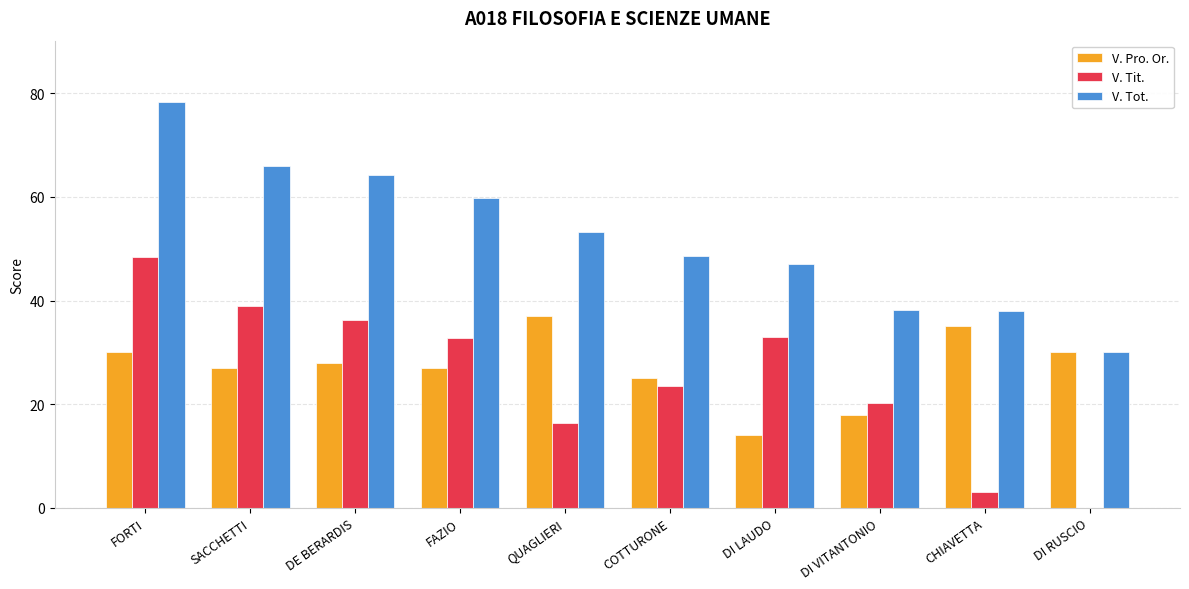

What is the sum of all V. Pro. Or. values?

271.0